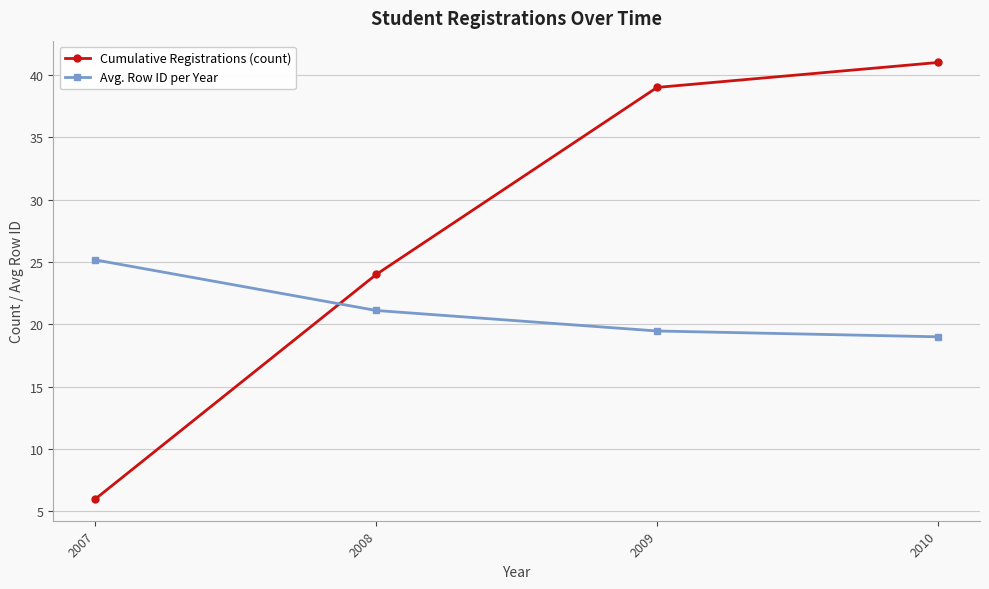

At how many categories does at least one series exceed 19?

4